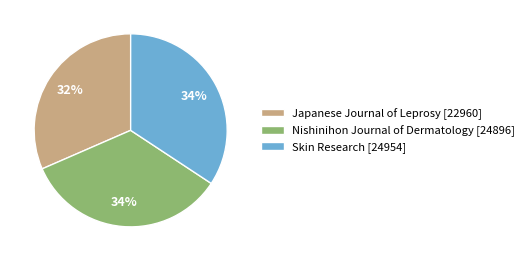

True or false: Nishinihon Journal of Dermatology accounts for 34% of the total.

True